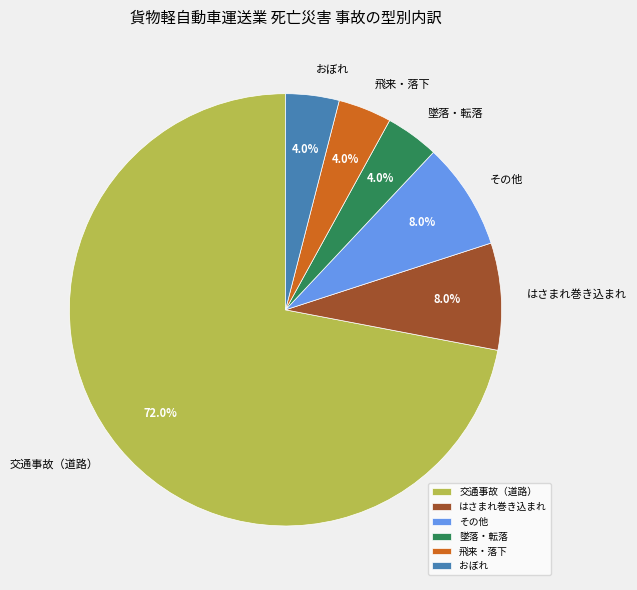

Which slice represents more than half of the pie?

交通事故（道路）